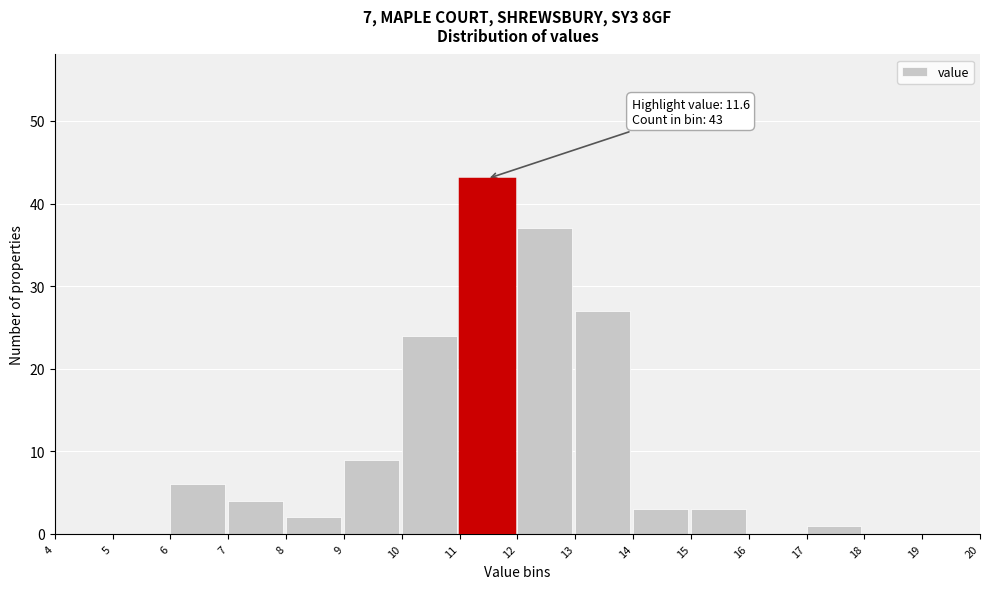

Which range on the x-axis has the tallest bar?

11 to 12